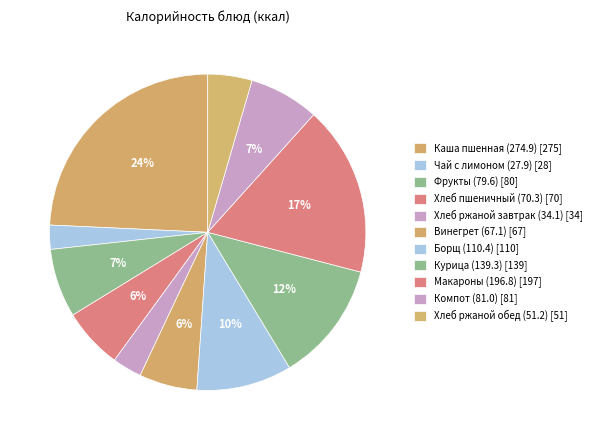

Count the number of slices in the pie.

11